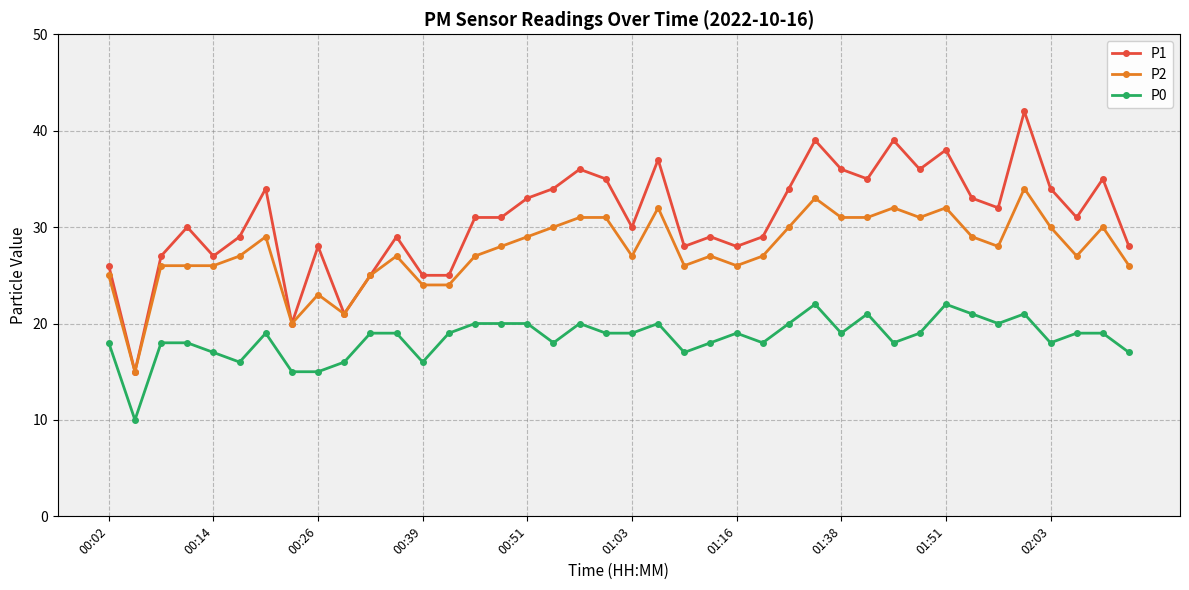

How many series are shown in this chart?

3